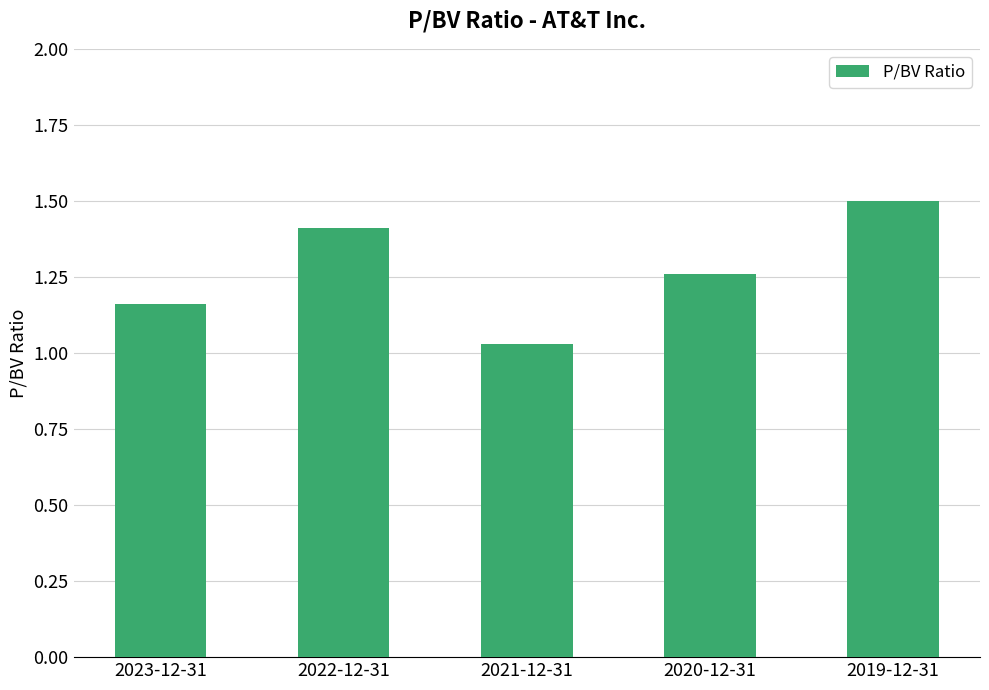

How many bars are there in total?

5